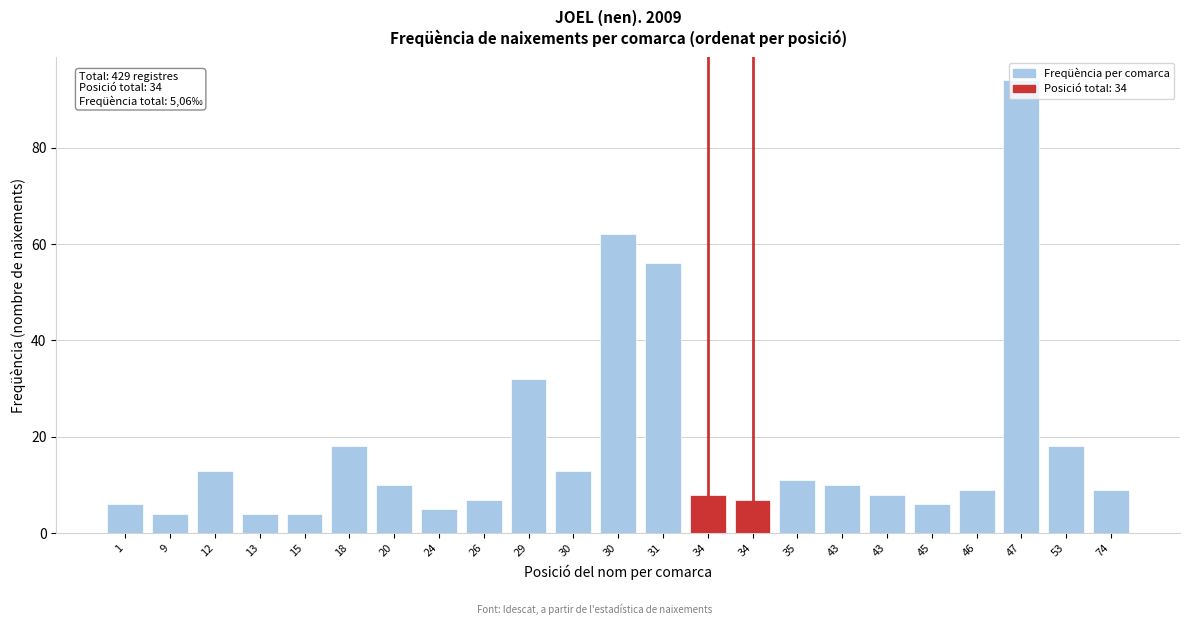

How many categories are shown in the chart?

23